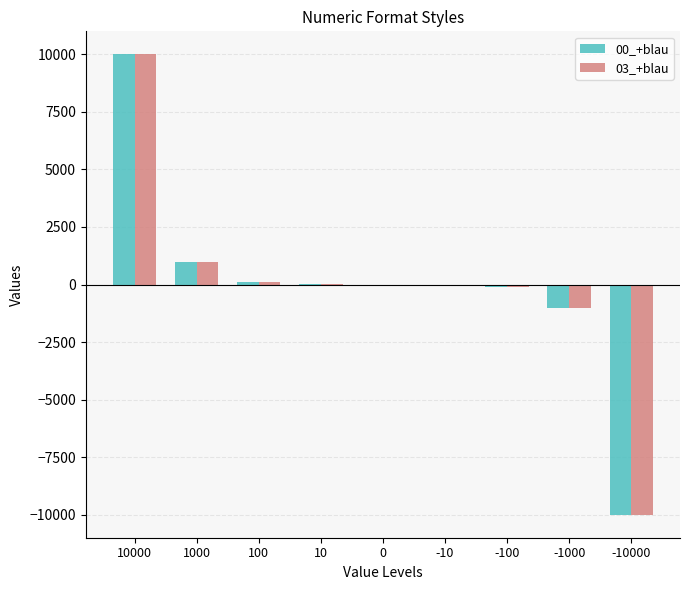

Which category has the highest value in the 03_+blau series?

10000